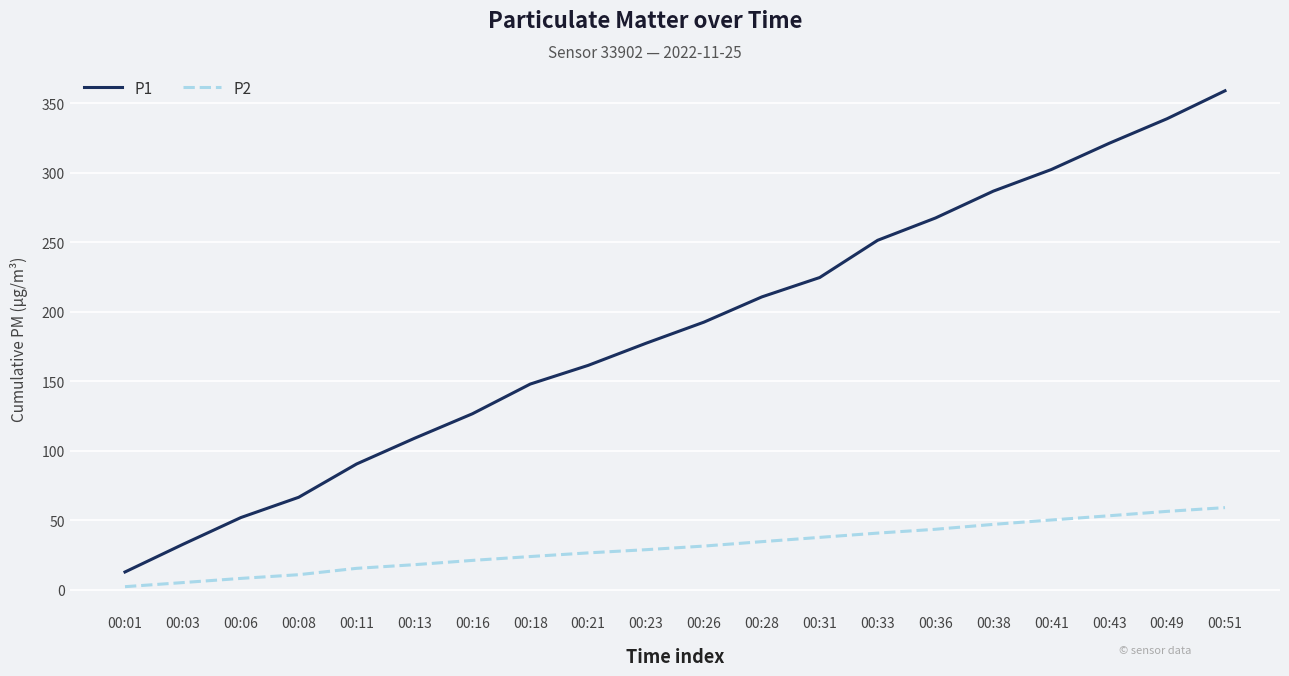

True or false: P1 and P2 intersect in this chart.

False